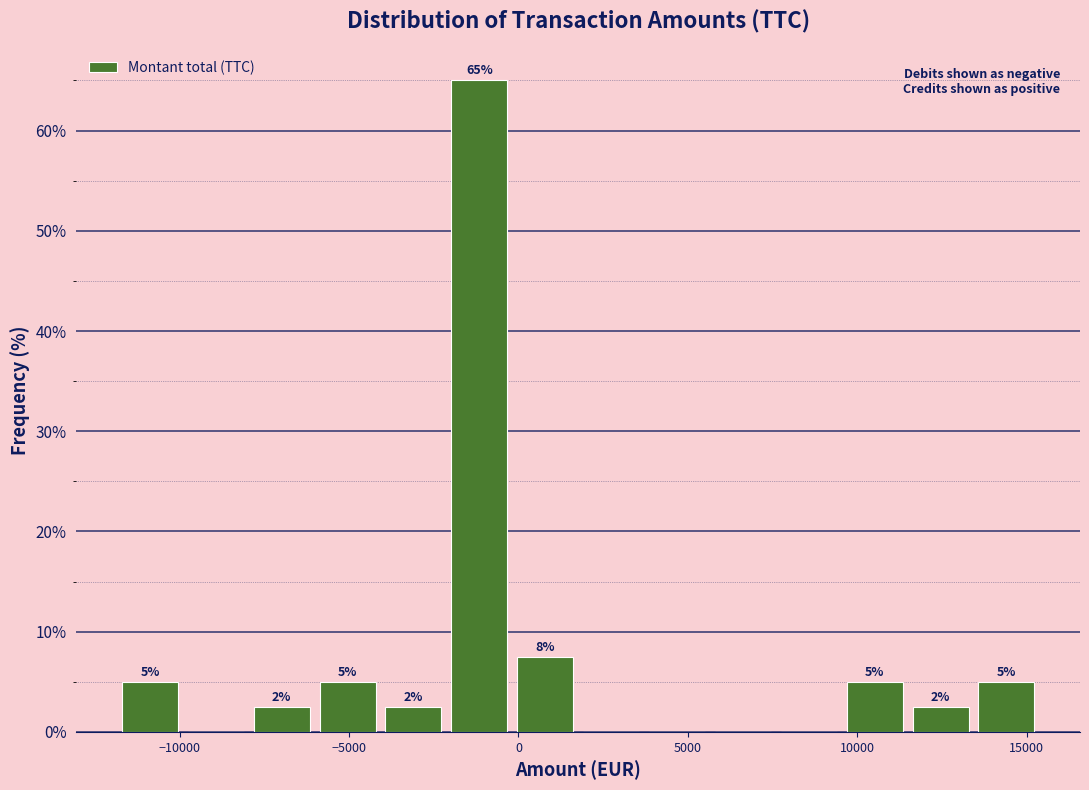

Around what value on the x-axis is the tallest bar? Give the approximate position of its centre, as read against the axis.

-1000